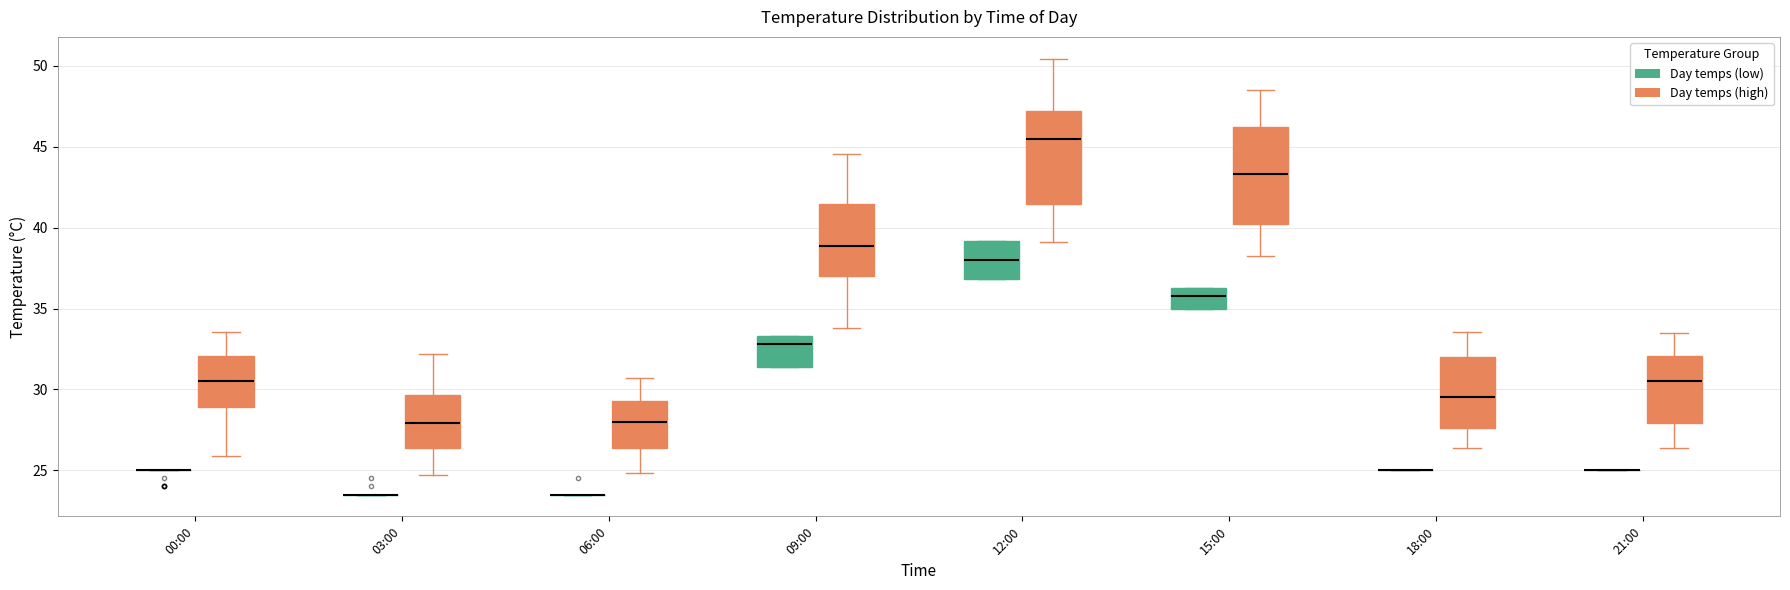

Reading left to right, read every box against the y-axis: the position of its median line, the range the box covers, and the ends of its whiskers. The values are not printed on the chart, so give them approximately, as read against the axis.

00:00 (Day temps (low)): box collapsed to a line at 25.0, whiskers 25.0 to 25.0
00:00 (Day temps (high)): median 30.5, box 29.0 to 32.0, whiskers 26.0 to 33.5
03:00 (Day temps (low)): box collapsed to a line at 23.5, whiskers 23.5 to 23.5
03:00 (Day temps (high)): median 28.0, box 26.5 to 29.5, whiskers 24.5 to 32.0
06:00 (Day temps (low)): box collapsed to a line at 23.5, whiskers 23.5 to 23.5
06:00 (Day temps (high)): median 28.0, box 26.5 to 29.5, whiskers 25.0 to 30.5
09:00 (Day temps (low)): median 33.0, box 31.5 to 33.5, whiskers 31.5 to 33.5
09:00 (Day temps (high)): median 39.0, box 37.0 to 41.5, whiskers 34.0 to 44.5
12:00 (Day temps (low)): median 38.0, box 37.0 to 39.0, whiskers 37.0 to 39.0
12:00 (Day temps (high)): median 45.5, box 41.5 to 47.0, whiskers 39.0 to 50.5
15:00 (Day temps (low)): median 36.0, box 35.0 to 36.5, whiskers 35.0 to 36.5
15:00 (Day temps (high)): median 43.5, box 40.0 to 46.0, whiskers 38.0 to 48.5
18:00 (Day temps (low)): box collapsed to a line at 25.0, whiskers 25.0 to 25.0
18:00 (Day temps (high)): median 29.5, box 27.5 to 32.0, whiskers 26.5 to 33.5
21:00 (Day temps (low)): box collapsed to a line at 25.0, whiskers 25.0 to 25.0
21:00 (Day temps (high)): median 30.5, box 28.0 to 32.0, whiskers 26.5 to 33.5